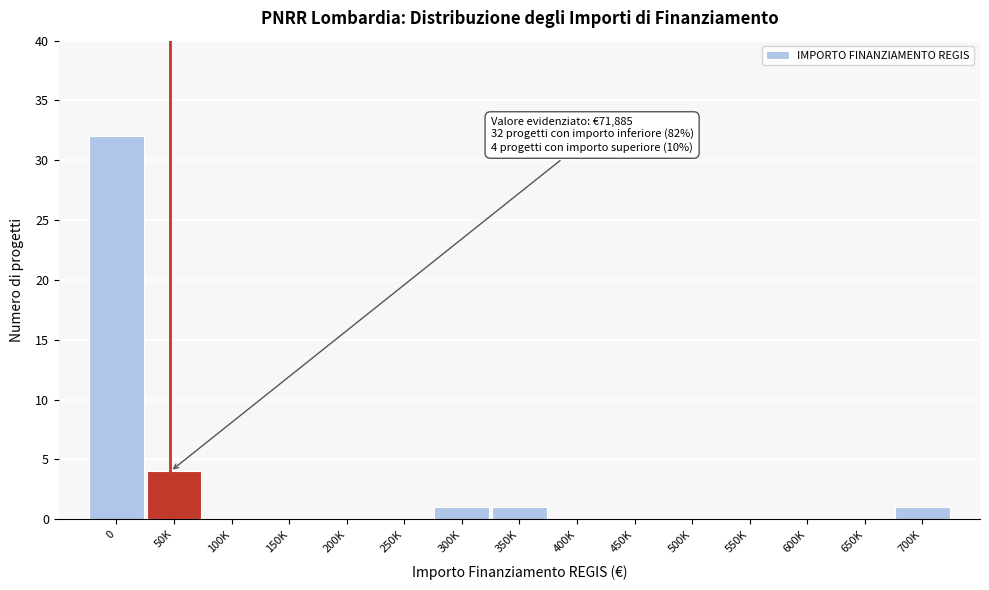

Reading left to right, list all the values displayed in this chart.

0=32	50K=4	100K=0	150K=0	200K=0	250K=0	300K=1	350K=1	400K=0	450K=0	500K=0	550K=0	600K=0	650K=0	700K=1